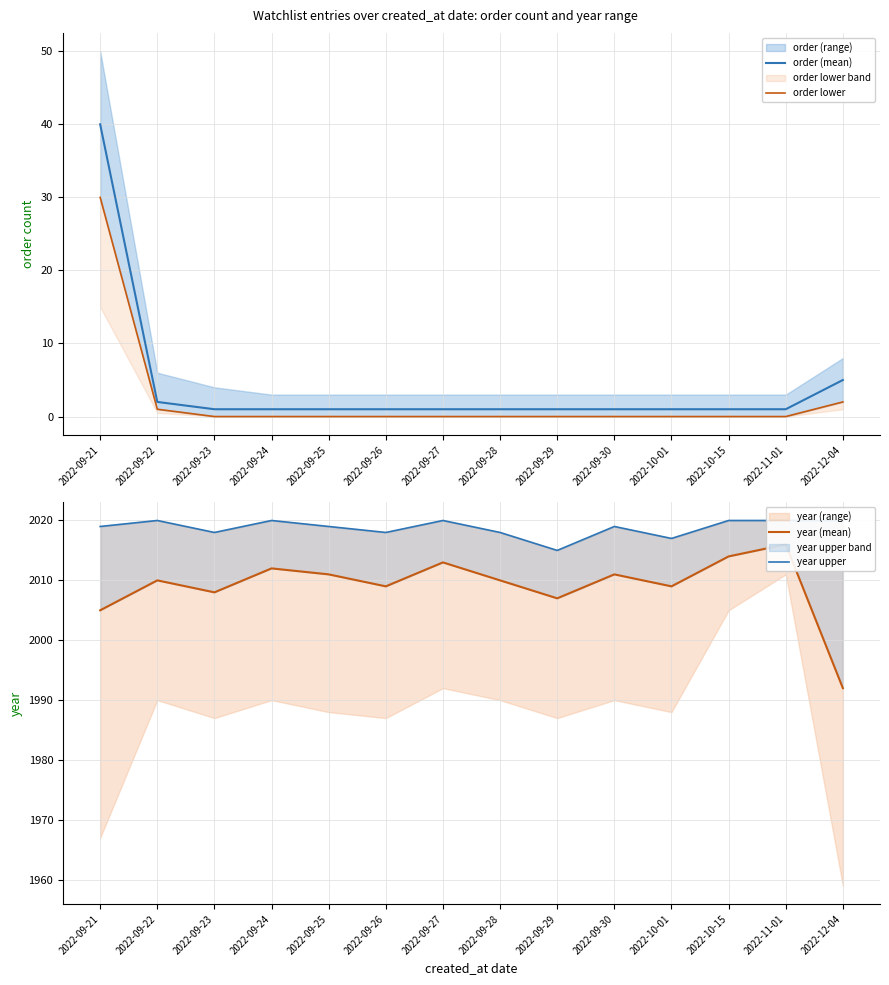

Is the value of order (mean) at 2022-11-01 greater than the value of year (mean) at 2022-09-27?

No